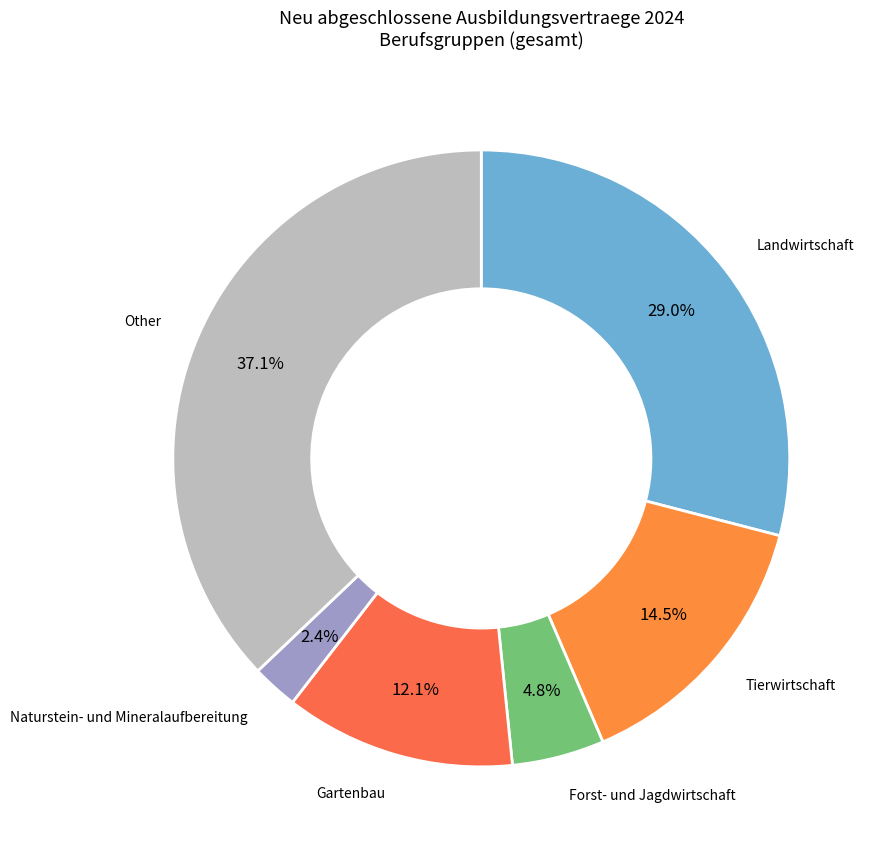

How many segments does this pie chart have?

6